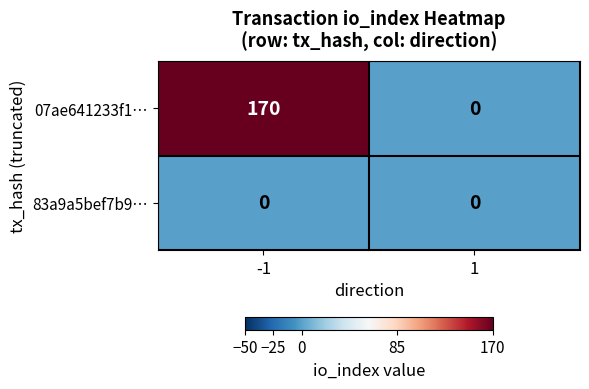

List the series in order of their peak value, highest first.

07ae641233f1…, 83a9a5bef7b9…